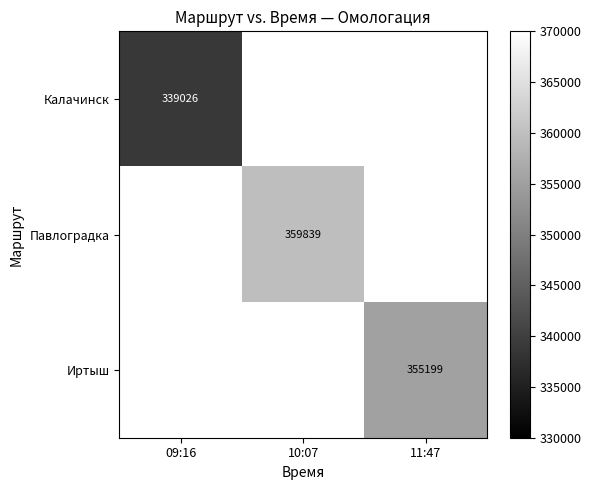

Is the value of Павлоградка at 10:07 greater than the value of Калачинск at 09:16?

Yes